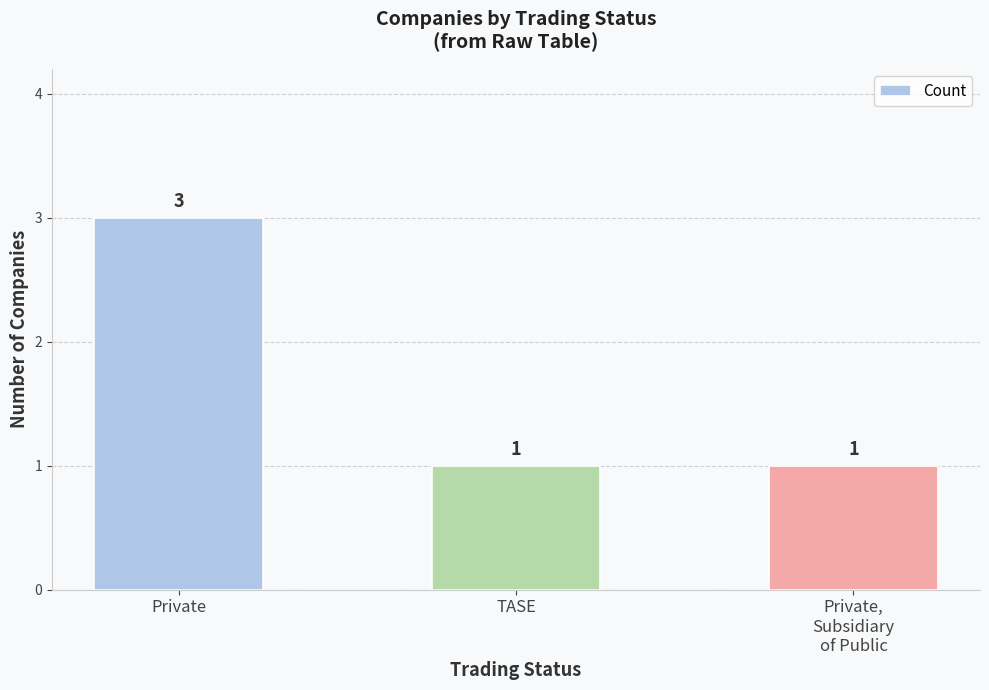

What is the sum of all values?

5